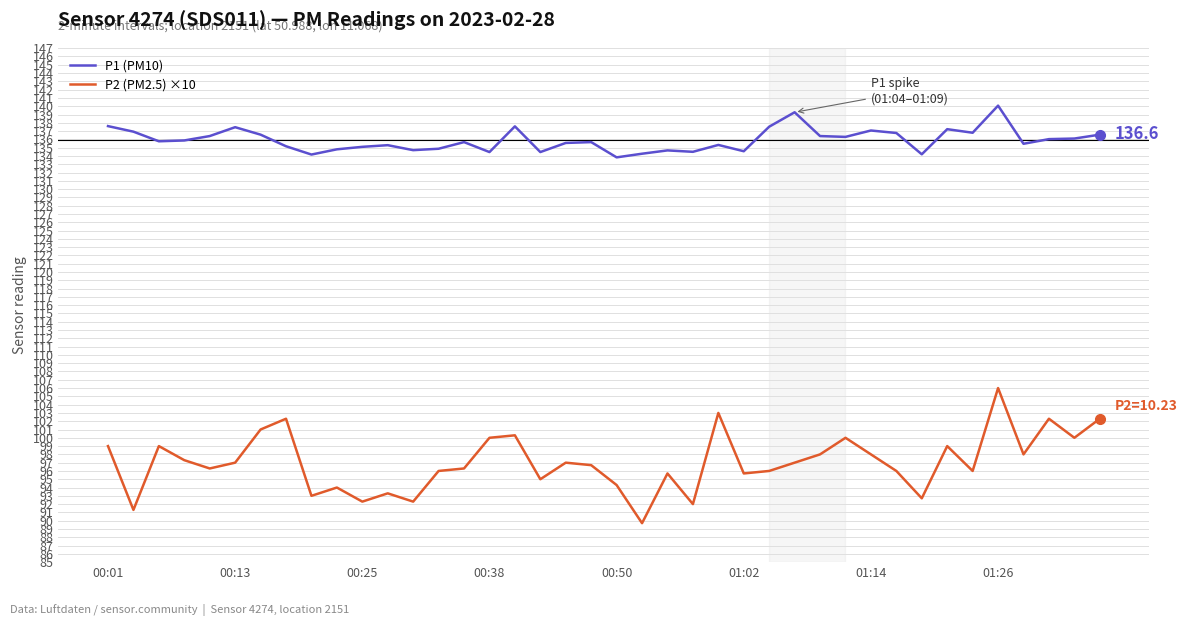

What are all the series names shown in the legend?

P1 (PM10), P2 (PM2.5) ×10